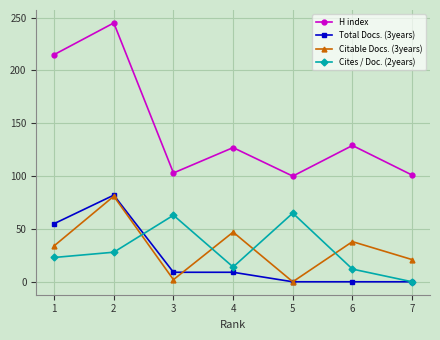

Does the chart have visible grid lines?

Yes